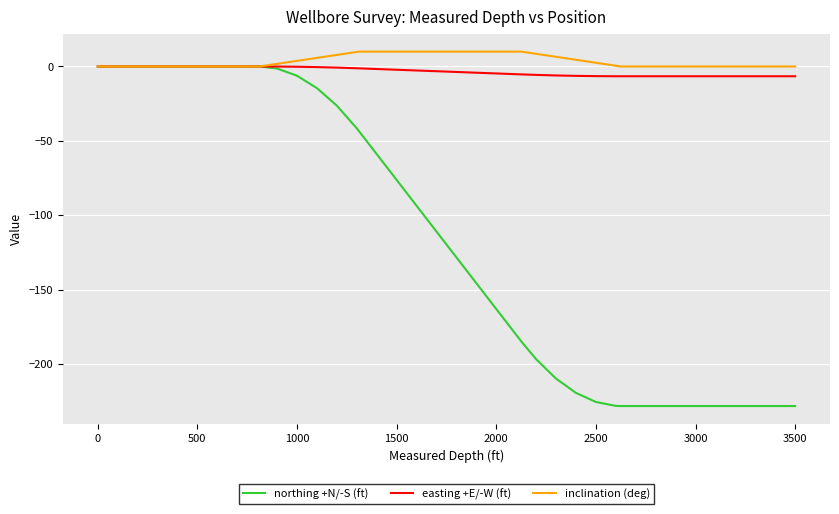

Which series has the largest range (max minus min)?

northing +N/-S (ft)